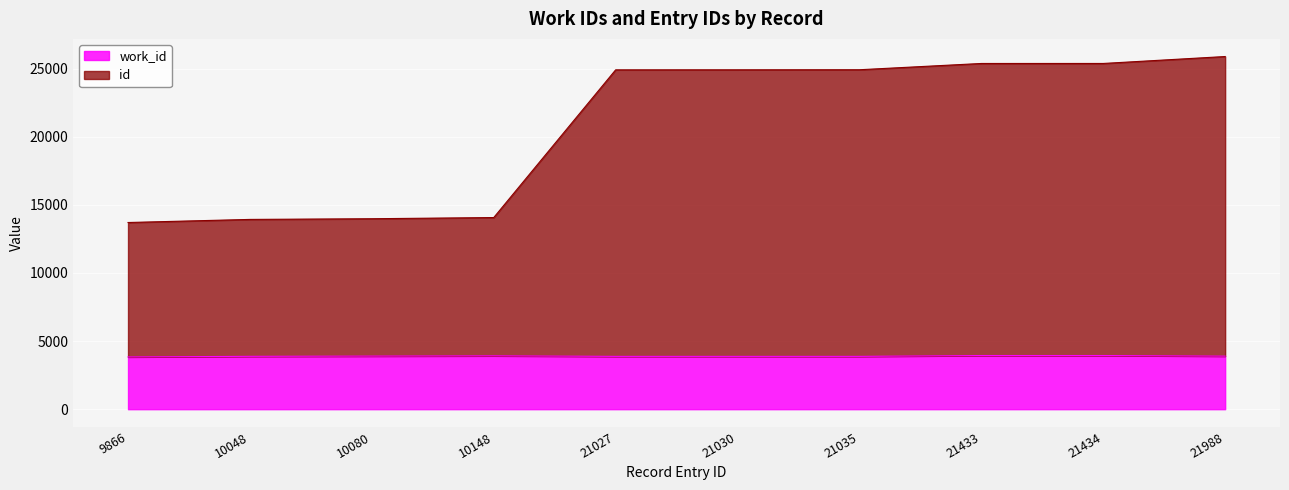

How many data points in work_id are less than 3893?

5